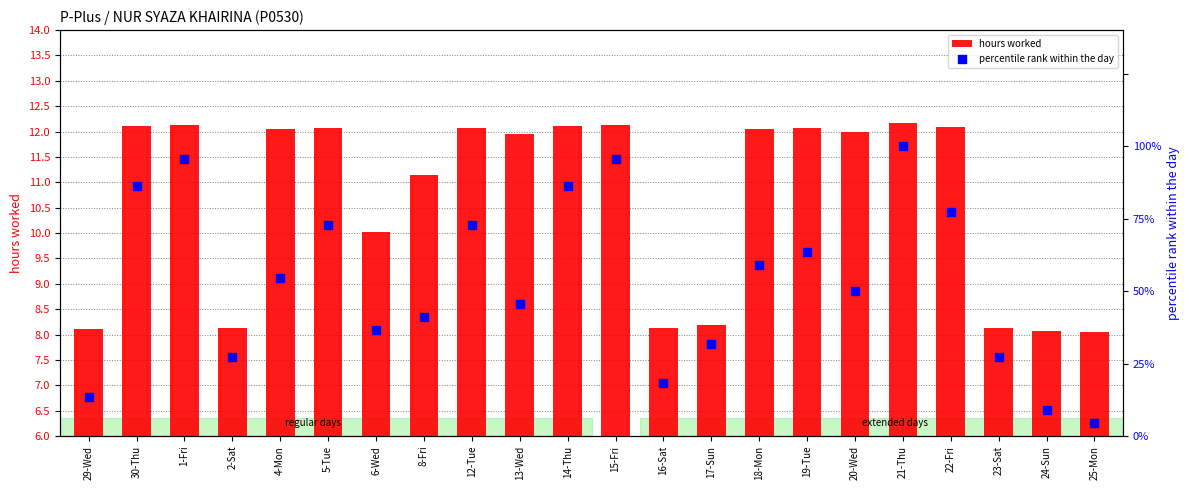

Is the value of percentile rank within the day at 8-Fri greater than the value of hours worked at 13-Wed?

Yes